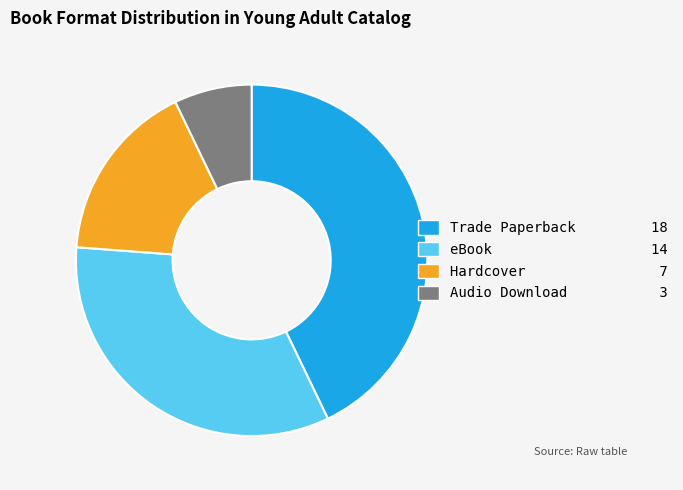

Is there a majority slice in this chart?

No